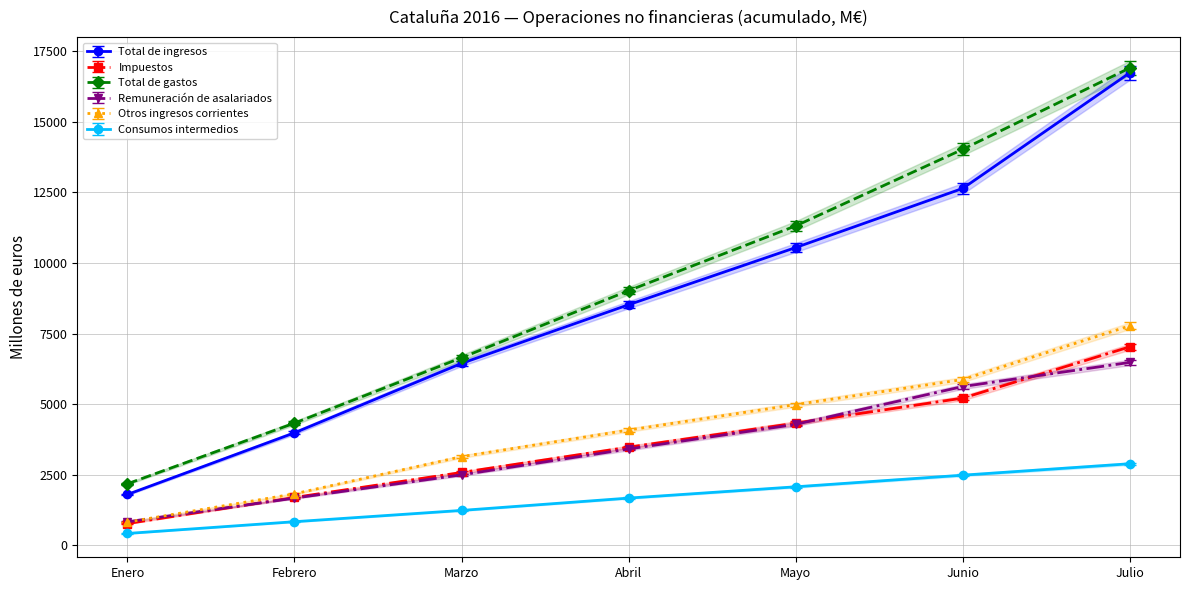

What position from the left is Julio?

7